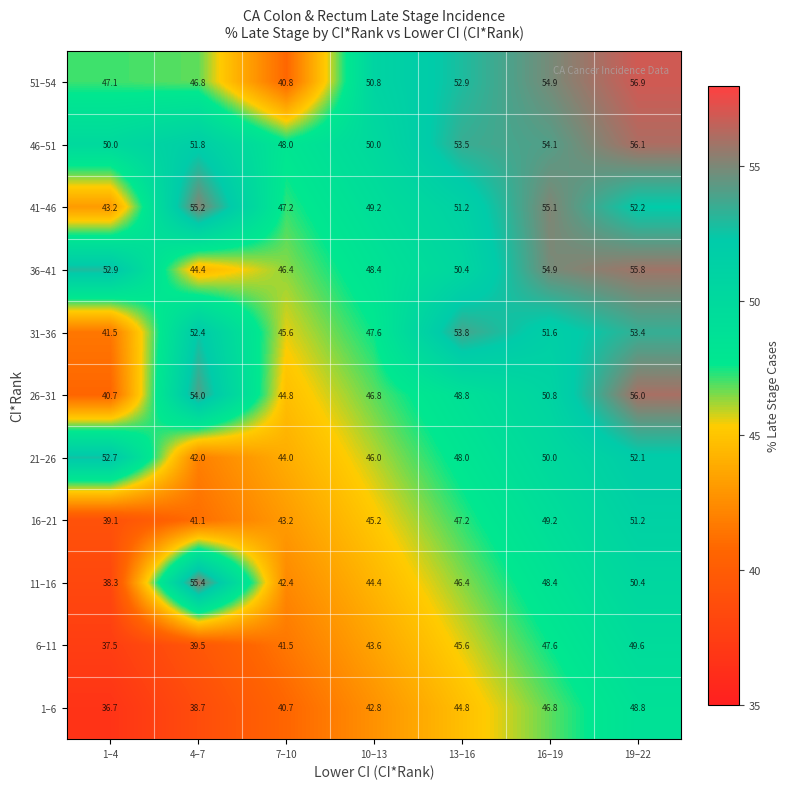

How many data points does each series have?

7